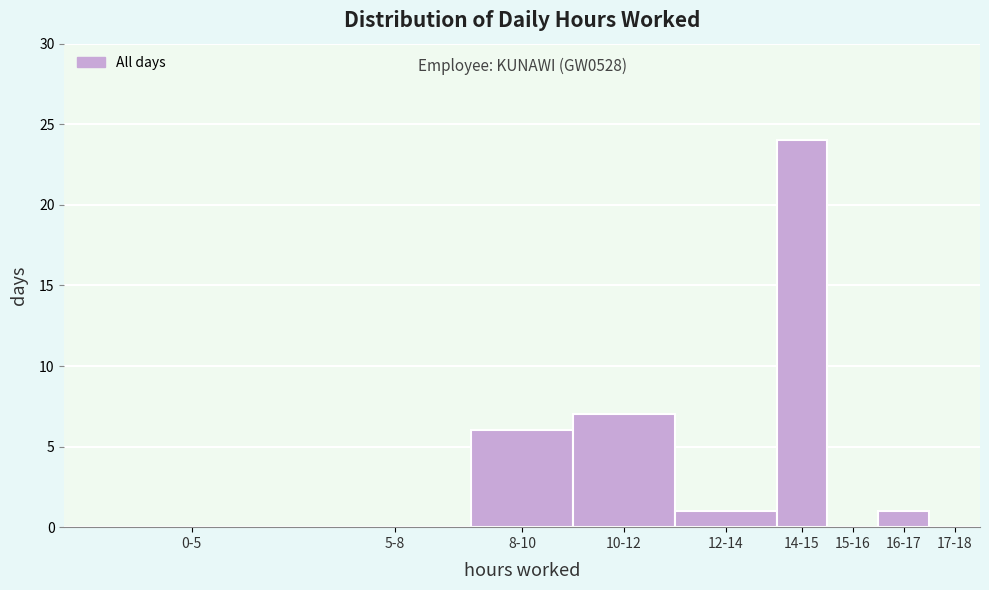

Reading left to right, transcribe all the data shown in this chart.

0-5=0	5-8=0	8-10=6	10-12=7	12-14=1	14-15=24	15-16=0	16-17=1	17-18=0